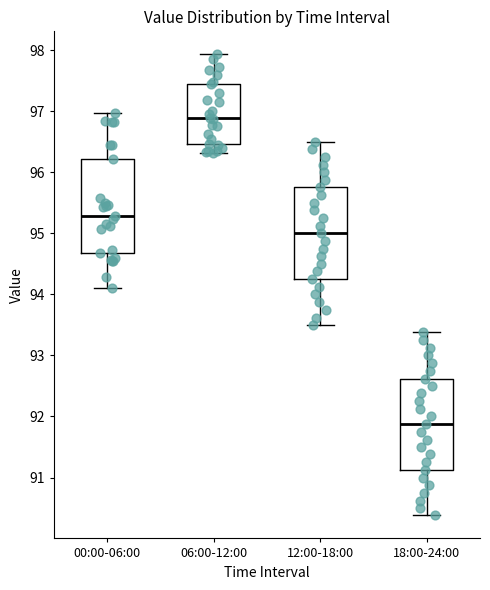

Reading left to right, transcribe this box plot: for each box, give where its median line is, the range the box spans, and where its two whiskers end, as read against the y-axis. The values are not printed on the chart, so give them approximately, as read against the axis.

00:00-06:00: median 95.3, box 94.7 to 96.2, whiskers 94.1 to 97.0
06:00-12:00: median 96.9, box 96.5 to 97.5, whiskers 96.3 to 97.9
12:00-18:00: median 95.0, box 94.3 to 95.8, whiskers 93.5 to 96.5
18:00-24:00: median 91.9, box 91.1 to 92.6, whiskers 90.4 to 93.4